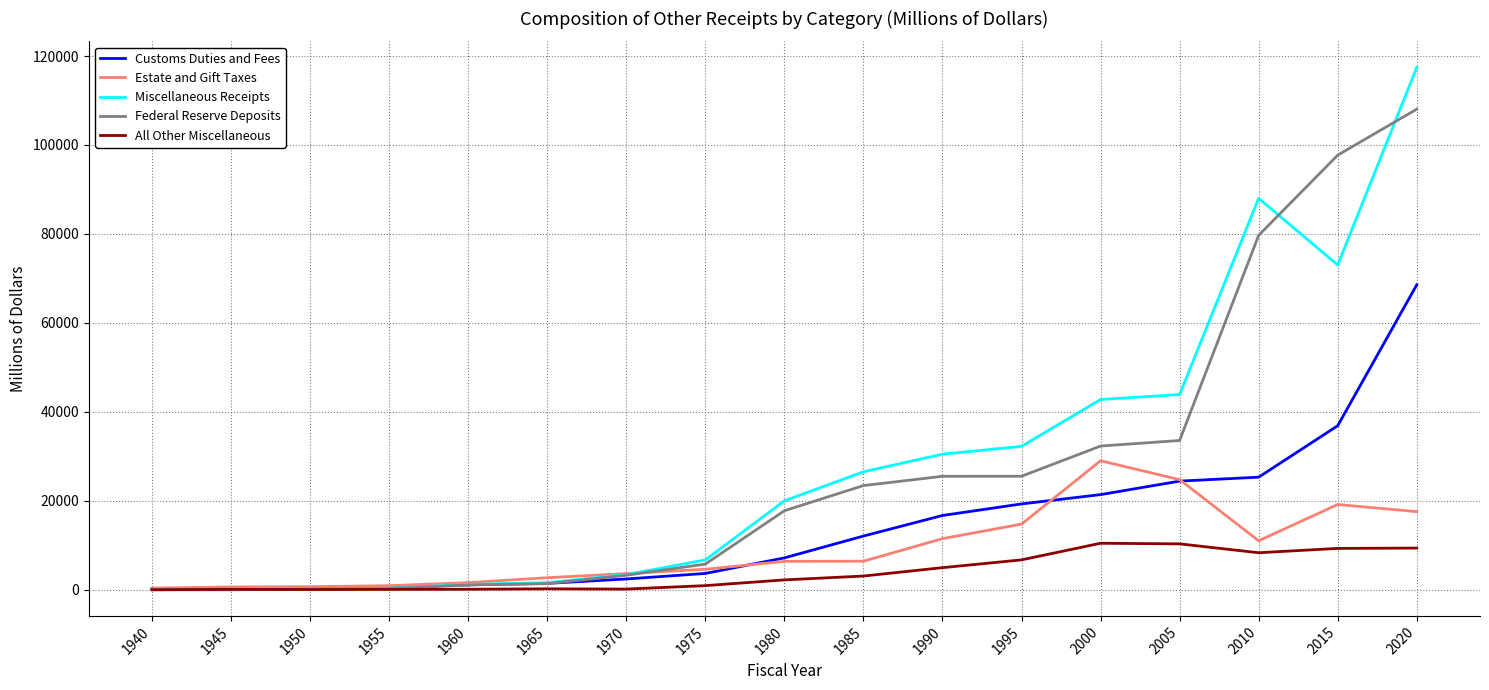

What is the difference between the highest and lowest values at 2015?

88417